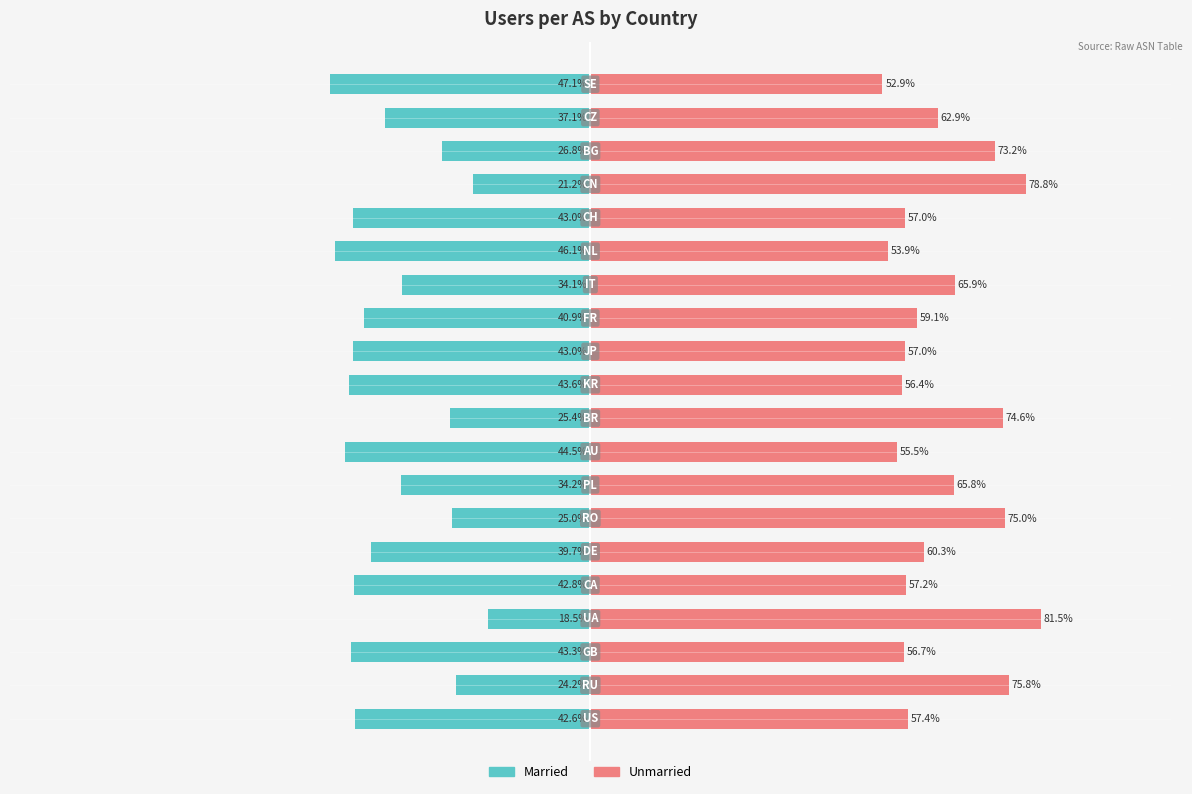

How many categories are shown in the chart?

20